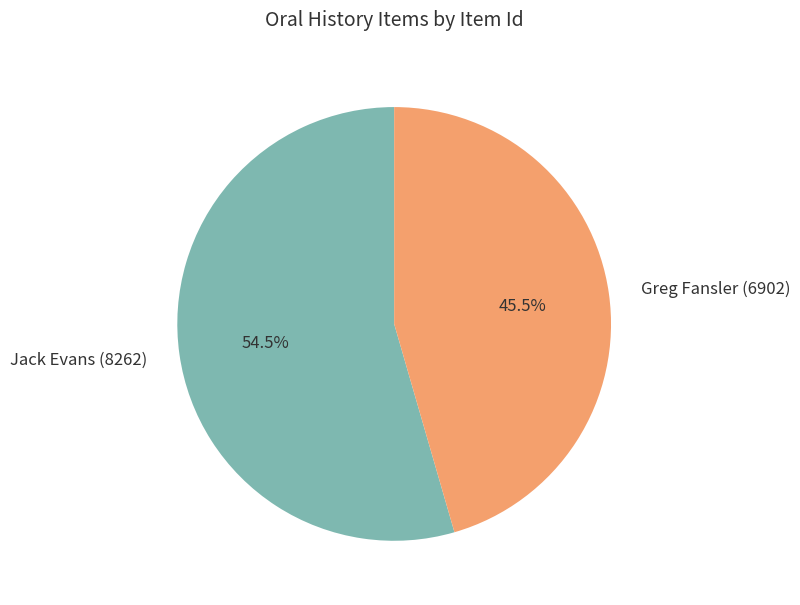

Which slice is the smallest?

Greg Fansler (6902)